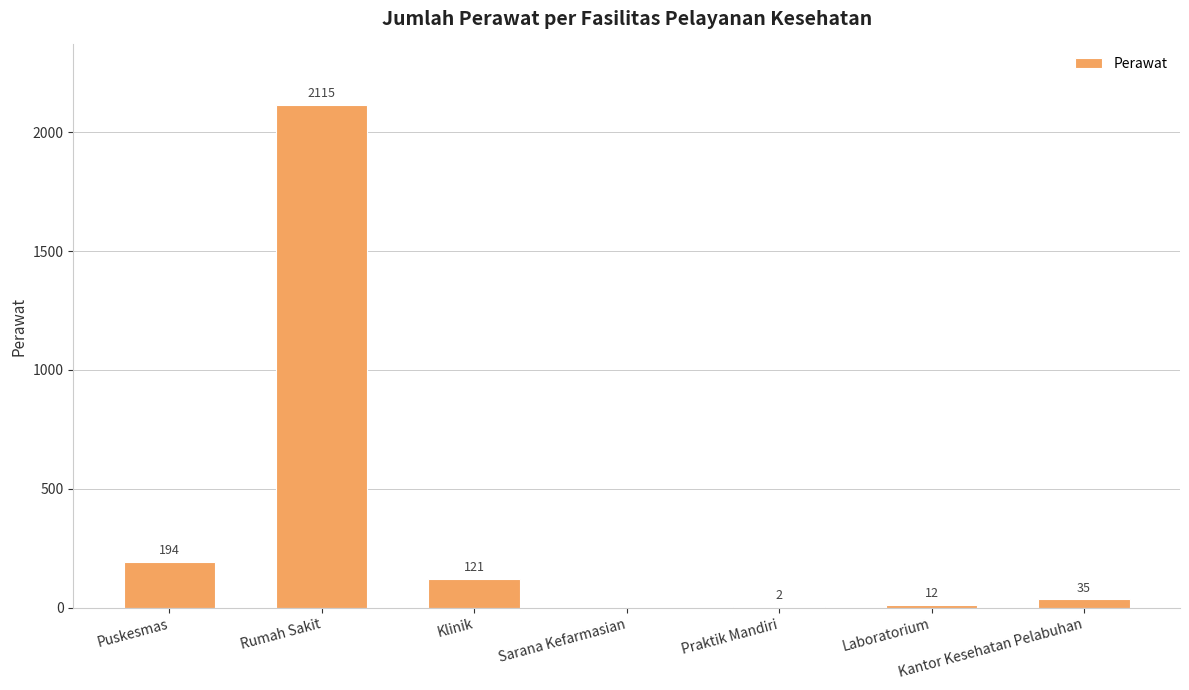

Where is the data nearest to the value 1057?

Puskesmas